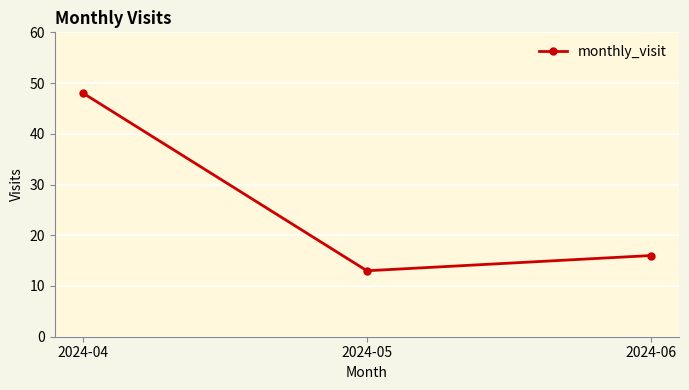

Reading left to right, extract all data points from this chart.

48	13	16